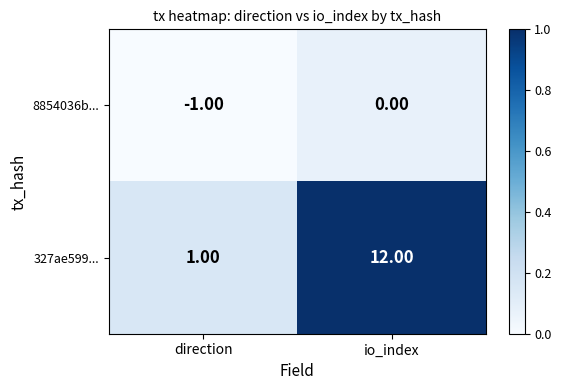

What is the sum of the 327ae599... values at direction and io_index?

13